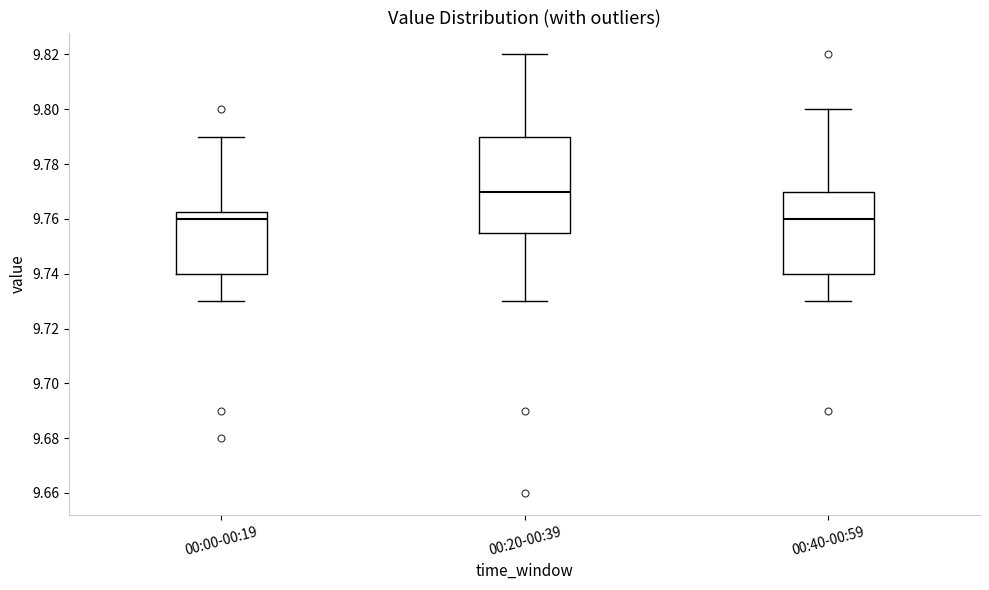

Which box's median line is the highest?

00:20-00:39